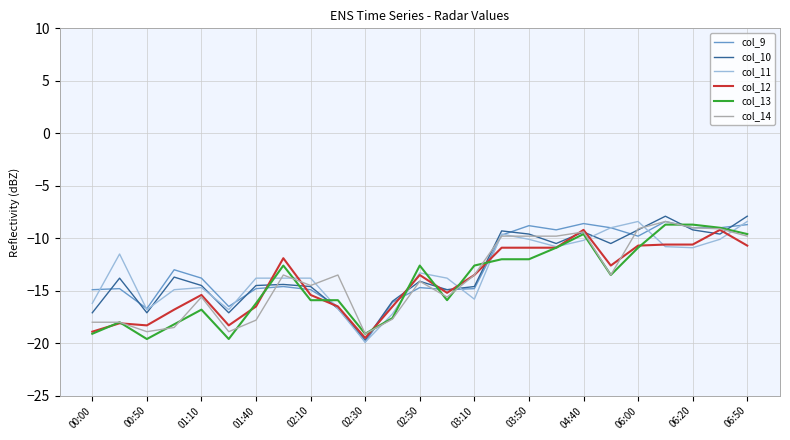

What is the highest value of the col_12 series?

-9.2